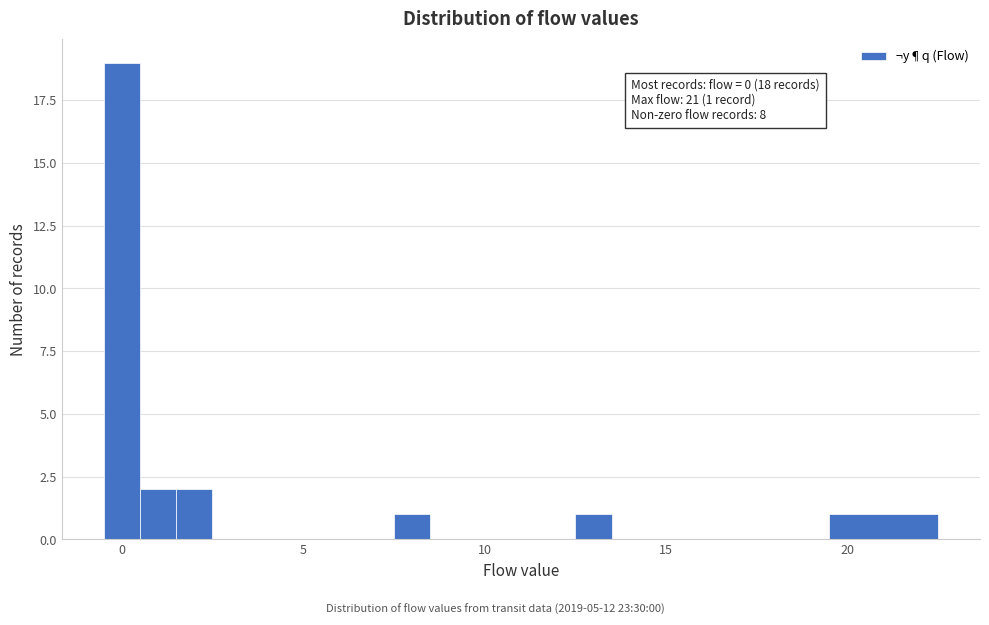

Around what value on the x-axis is the tallest bar? Give the approximate position of its centre, as read against the axis.

0.0